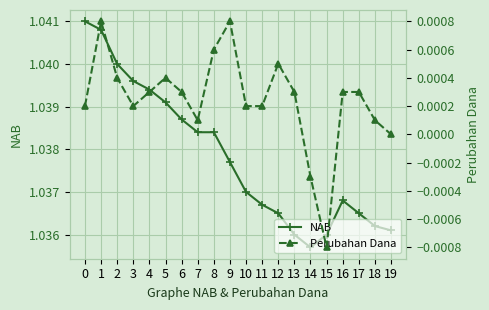

What is the difference between the highest and lowest values at 12?

1.0